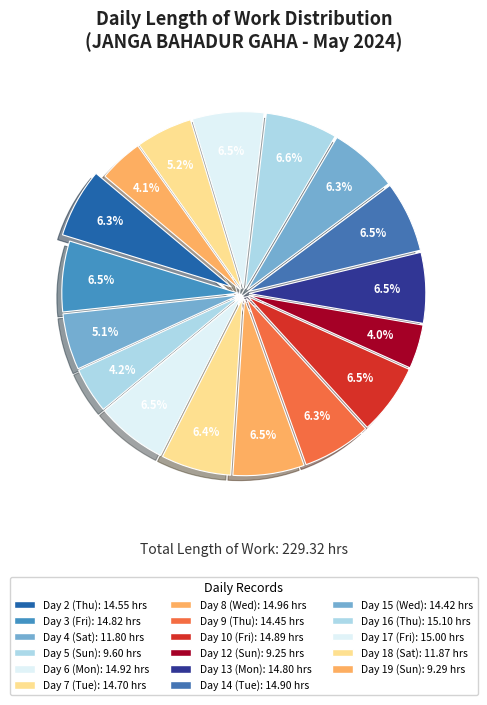

Count the number of slices in the pie.

17